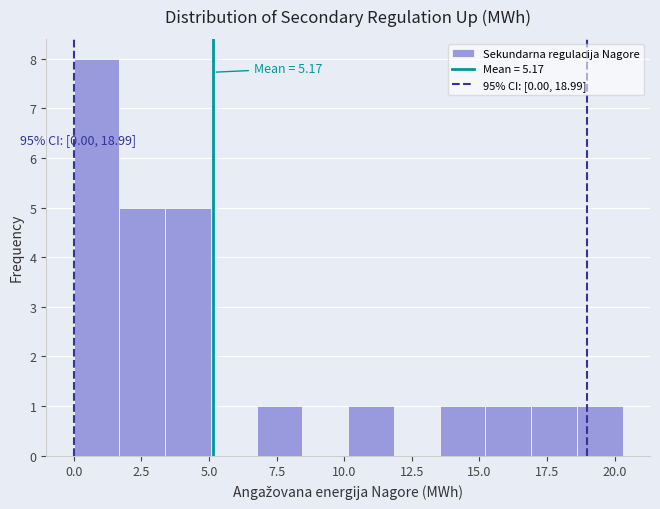

Read against the x-axis, roughly where is the centre of the tallest bar?

1.0